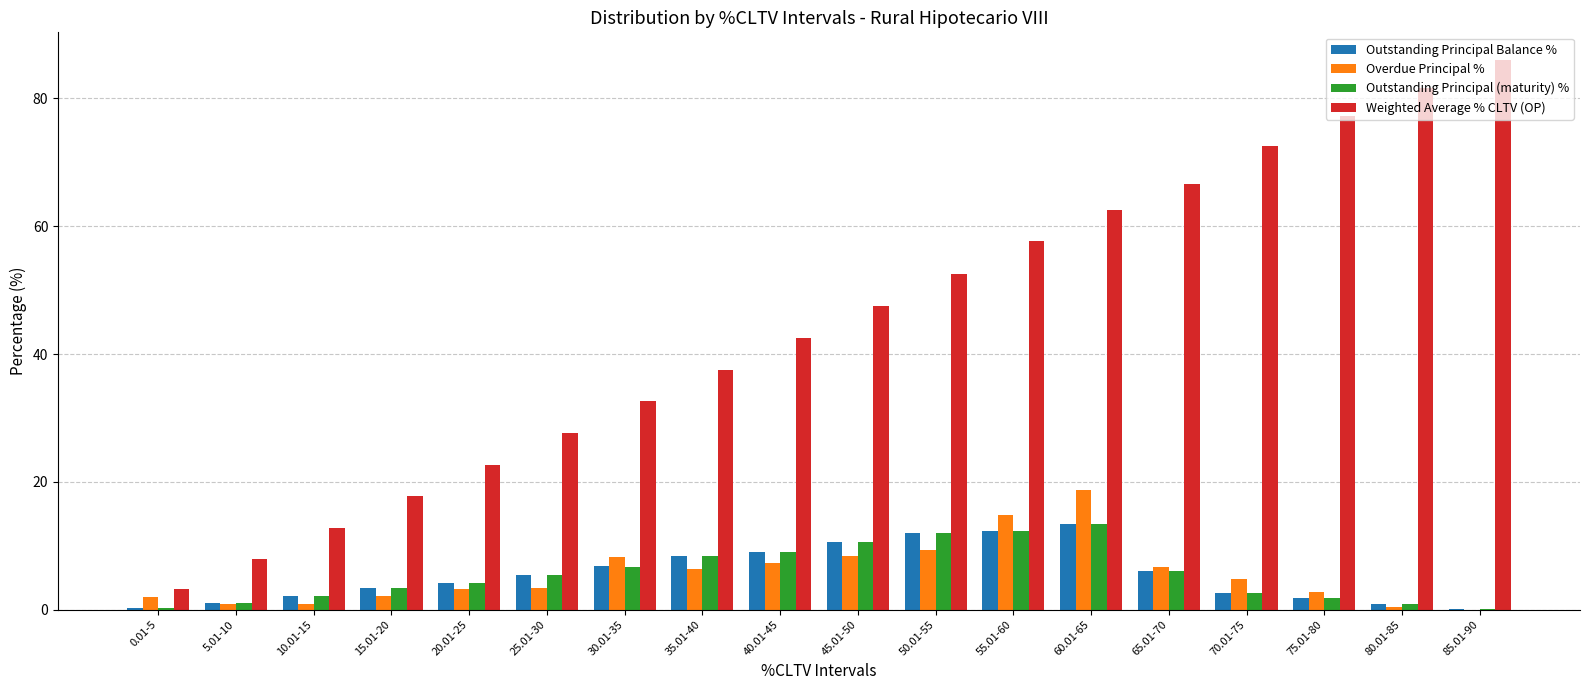

Which series has the largest total across all categories?

Weighted Average % CLTV (OP)